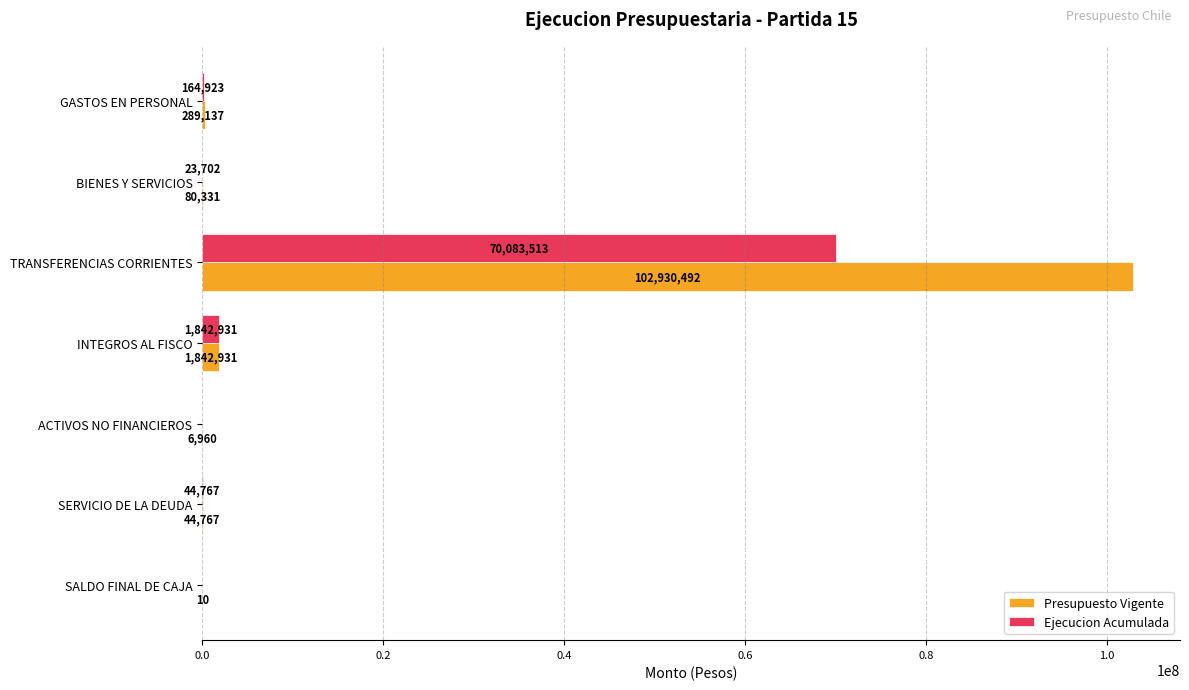

The value of Ejecucion Acumulada at SALDO FINAL DE CAJA is 0. True or false?

True